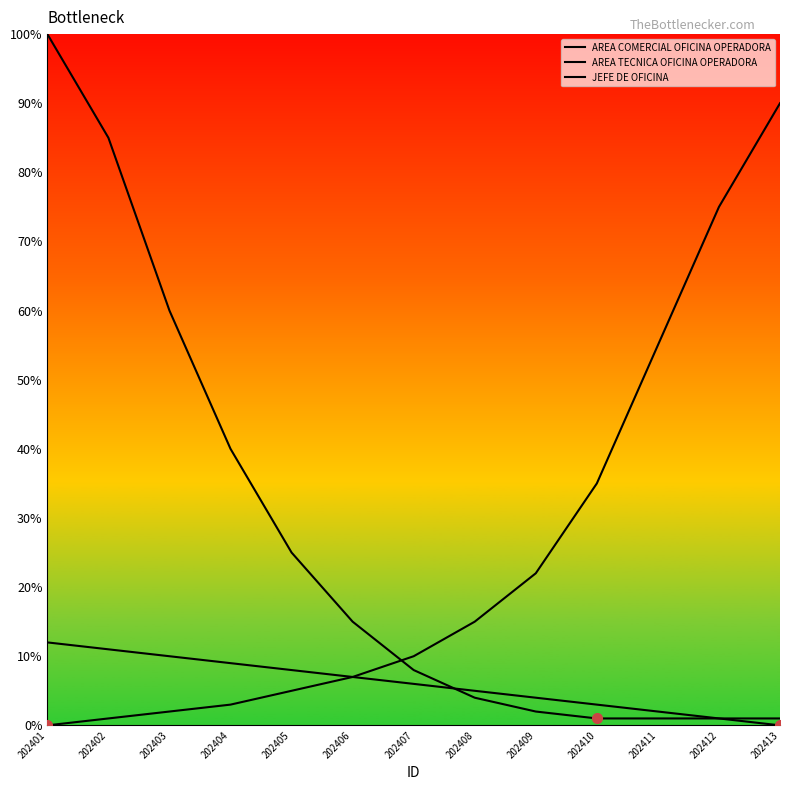

List the series in order of their peak value, highest first.

JEFE DE OFICINA, AREA TECNICA OFICINA OPERADORA, AREA COMERCIAL OFICINA OPERADORA